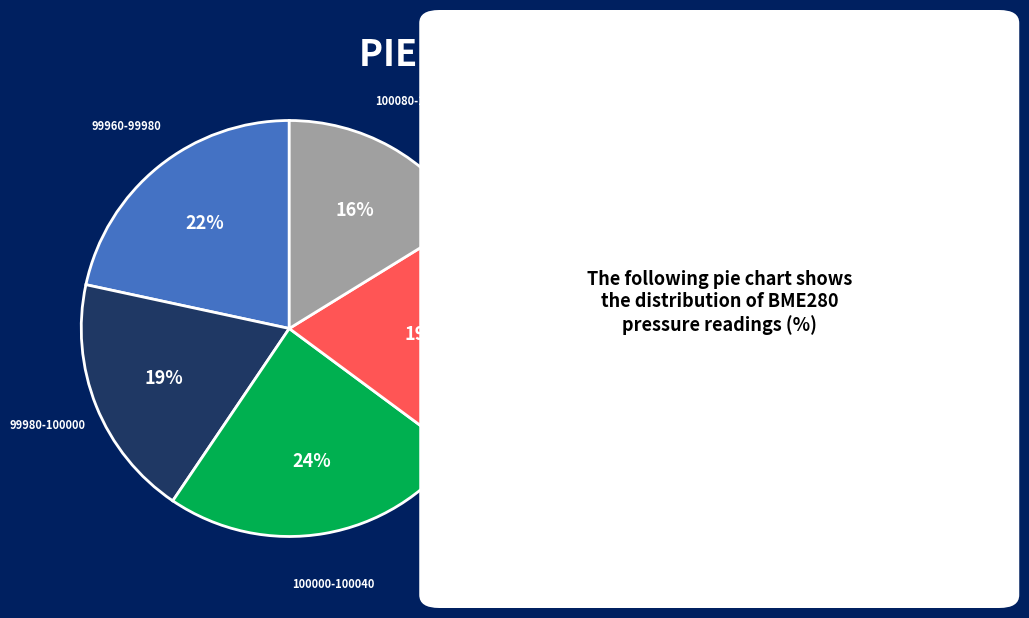

To the nearest percent, what is the difference between the largest and smallest slice percentages?

8%